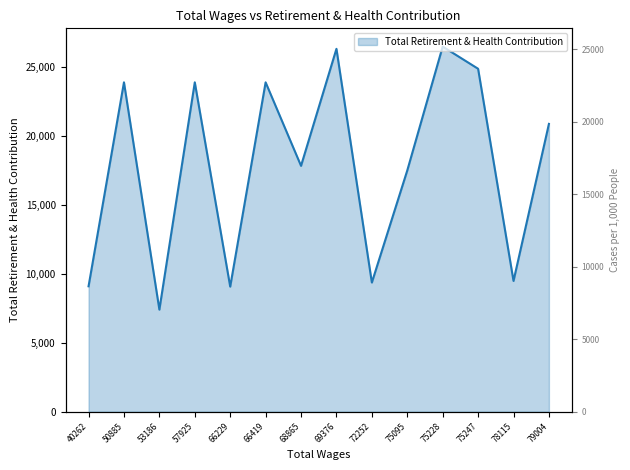

Reading left to right, list all the values displayed in this chart.

9087	23860	7398	23860	9062	23860	17812	26288	9360	17478	26450	24844	9474	20851